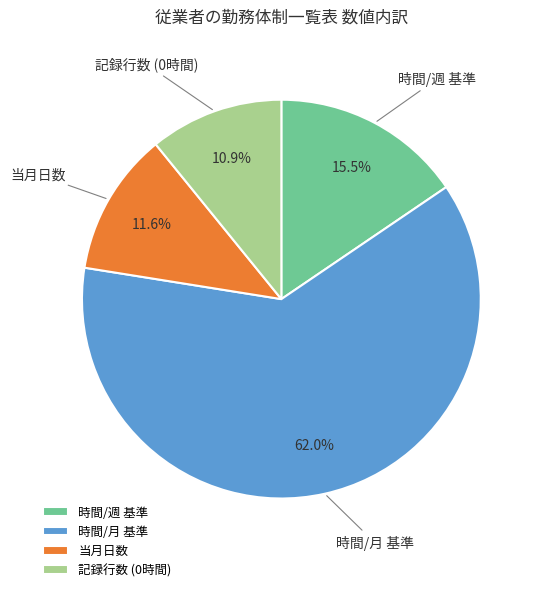

Is there a majority slice in this chart?

Yes